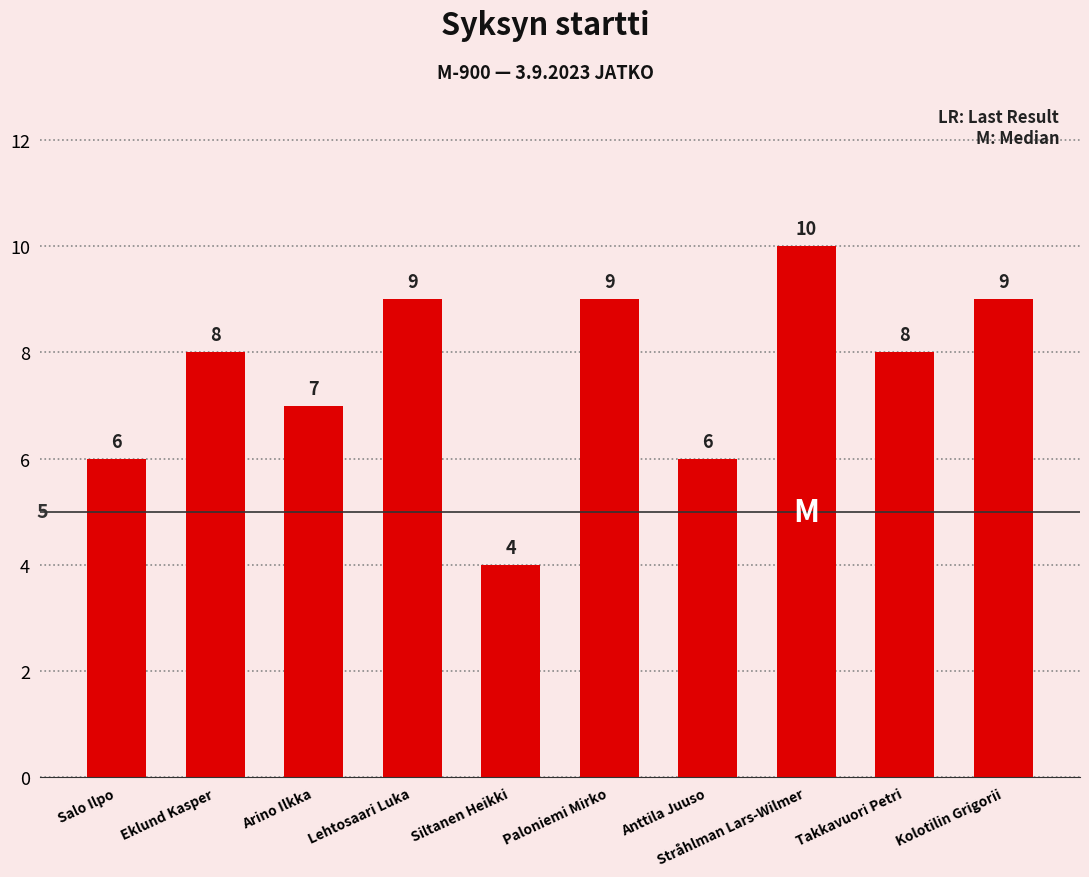

At which category does the chart reach its peak across all series?

Stråhlman Lars-Wilmer